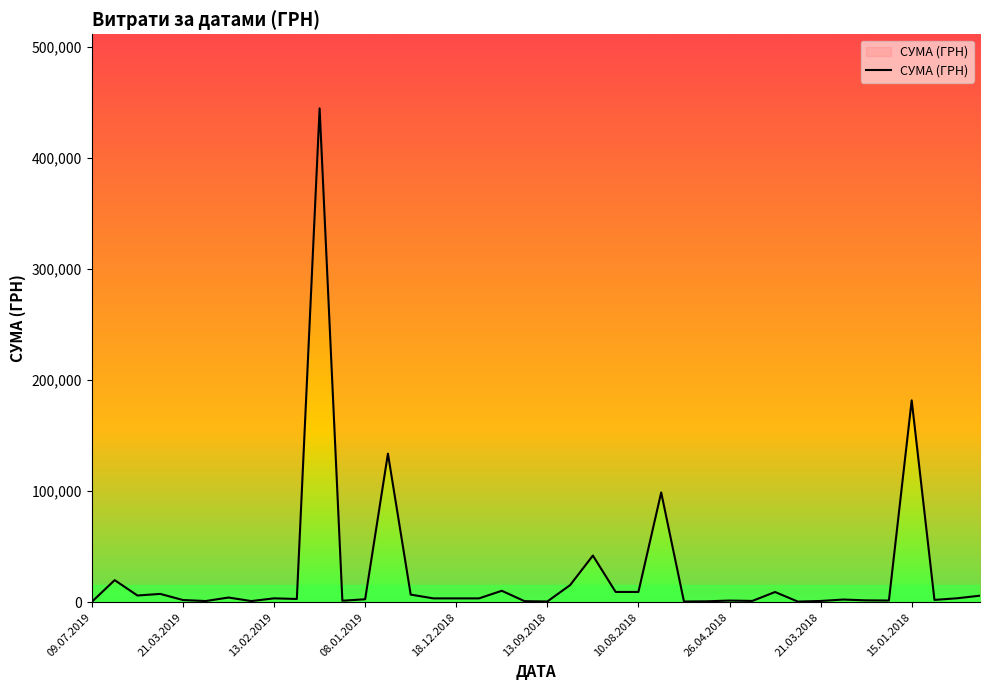

Reading right to left, list all the values displayed in this chart.

5916.0	3572.0	2093.7	181863.0	1540.9	1690.1	2412.0	1135.0	578.0	9196.3	1162.7	1507.0	824.0	631.0	98874.2	9250.0	9250.0	42045.4	15400.0	665.0	960.0	10312.5	3464.0	3464.0	3464.0	6863.2	133830.4	2688.0	1350.8	444884.0	2939.9	3500.0	1051.9	4234.6	1078.0	1991.0	7499.0	6058.7	19907.5	385.1